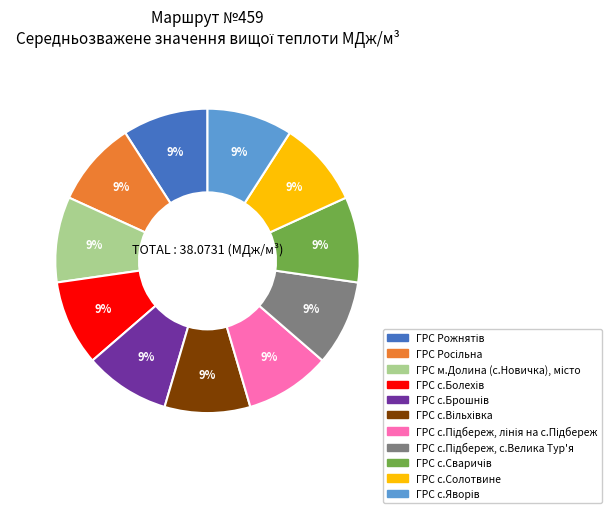

To the nearest percent, what is the average slice percentage?

9%